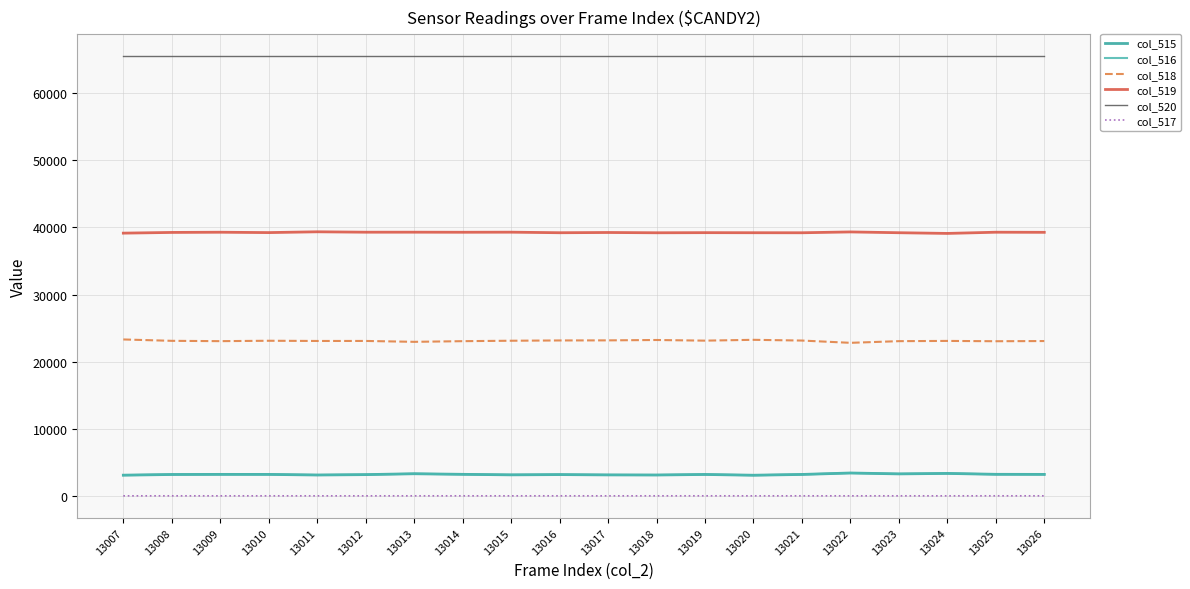

True or false: col_515 and col_518 intersect in this chart.

False